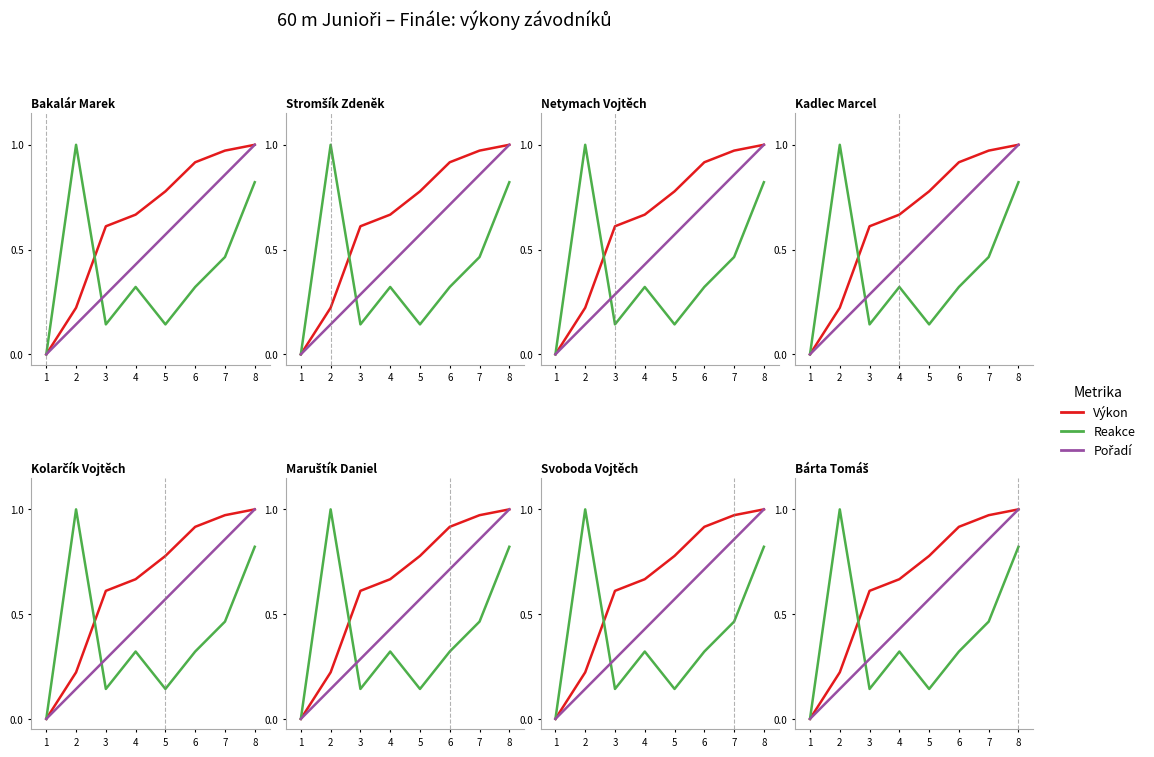

At 2, list the series in order from largest to smallest.

Reakce, Výkon, Pořadí